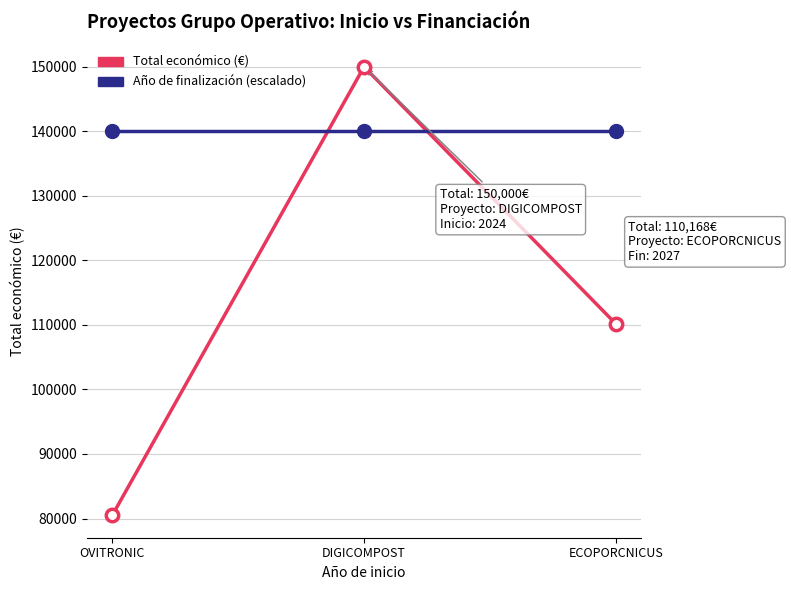

Which series has the largest range (max minus min)?

Total económico (€)